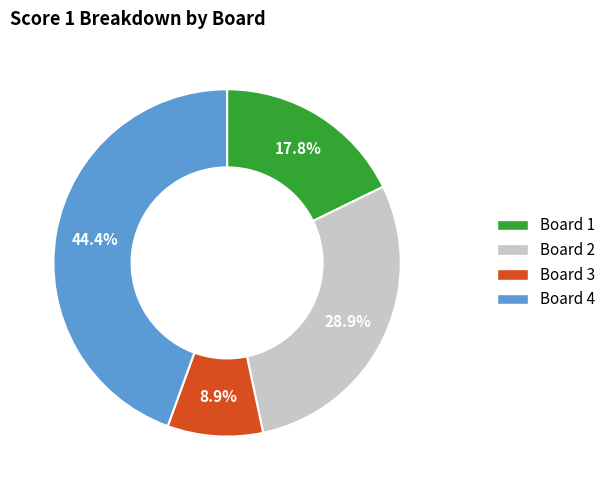

Which slice is the largest?

Board 4